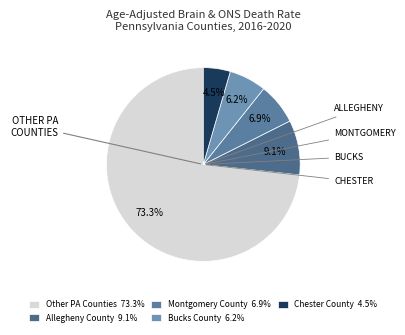

How many slices are in this pie chart?

5